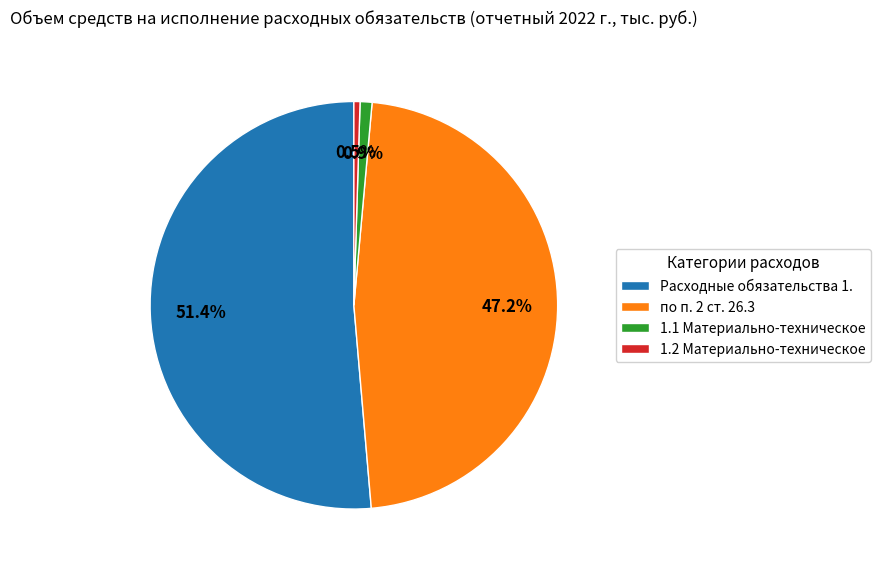

How many segments does this pie chart have?

4